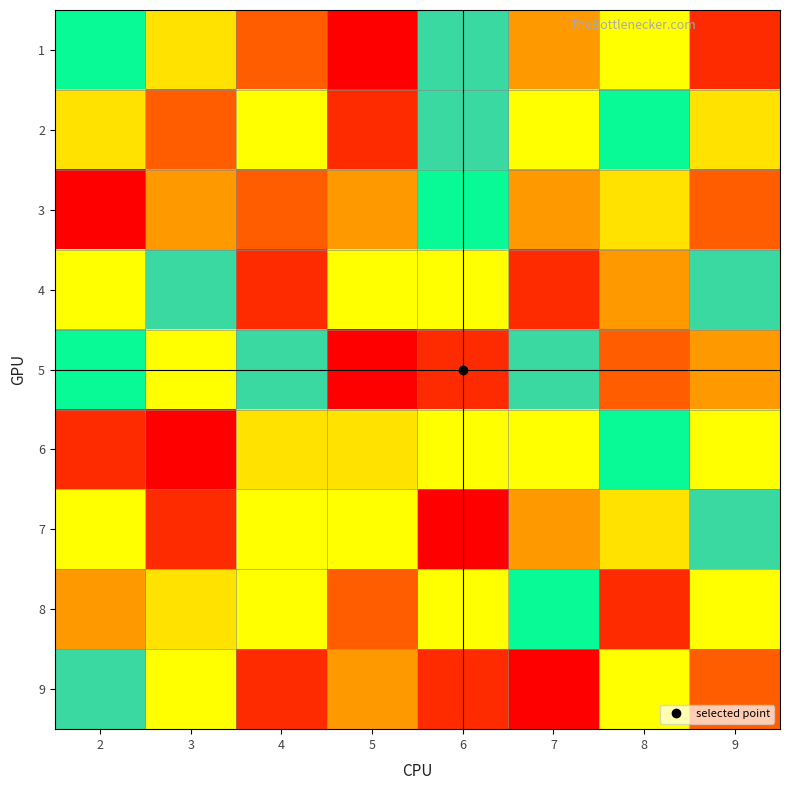

Reading right to left, what are all the values shown in this chart?

1: 9=2	8=8	7=4	6=6	5=1	4=3	3=5	2=7
2: 9=5	8=7	7=8	6=6	5=2	4=9	3=3	2=5
3: 9=3	8=5	7=4	6=7	5=4	4=3	3=4	2=1
4: 9=6	8=4	7=2	6=9	5=8	4=2	3=6	2=8
5: 9=4	8=3	7=6	6=2	5=1	4=6	3=9	2=7
6: 9=9	8=7	7=8	6=8	5=5	4=5	3=1	2=2
7: 9=6	8=5	7=4	6=1	5=8	4=8	3=2	2=9
8: 9=8	8=2	7=7	6=9	5=3	4=9	3=5	2=4
9: 9=3	8=9	7=1	6=2	5=4	4=2	3=8	2=6